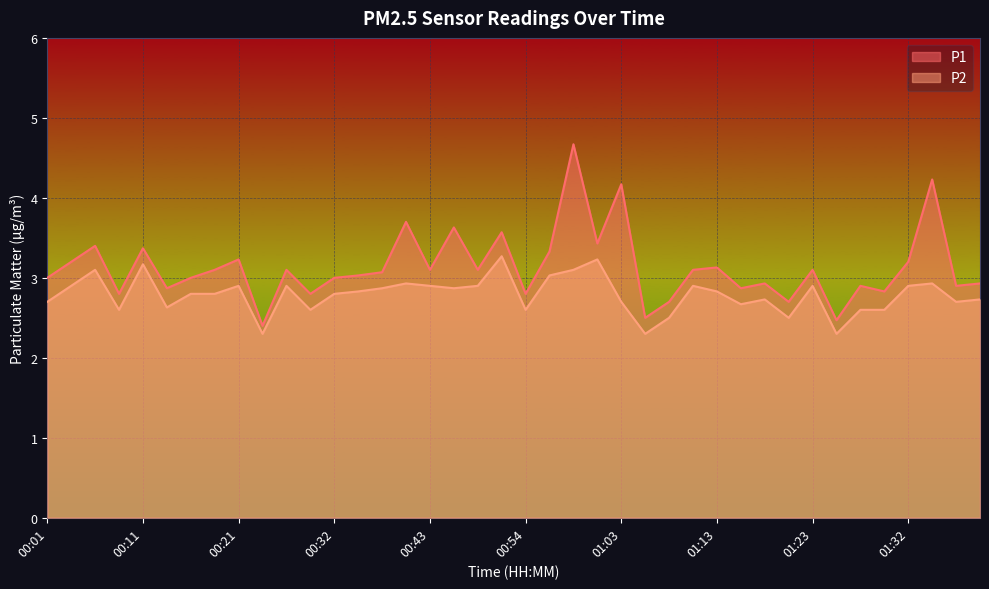

Which category has the lowest value in the P2 series?

00:24